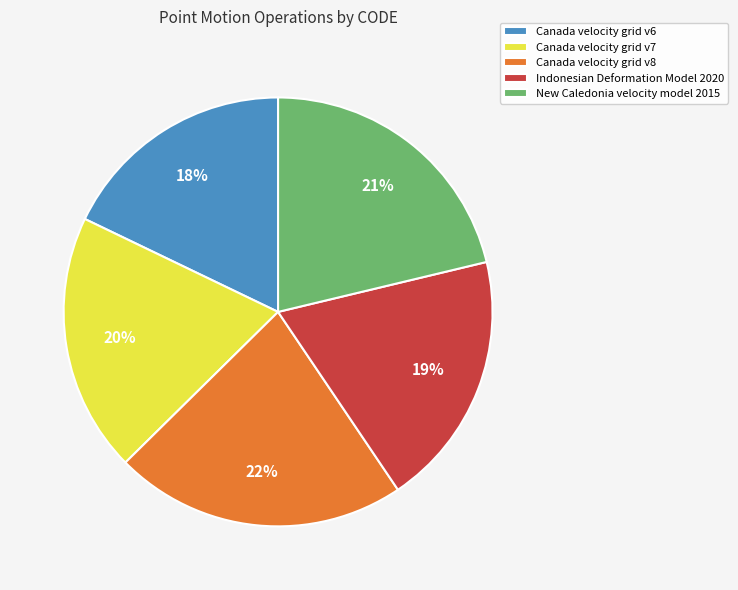

Is it true that New Caledonia velocity model 2015 is 10% of the pie?

False